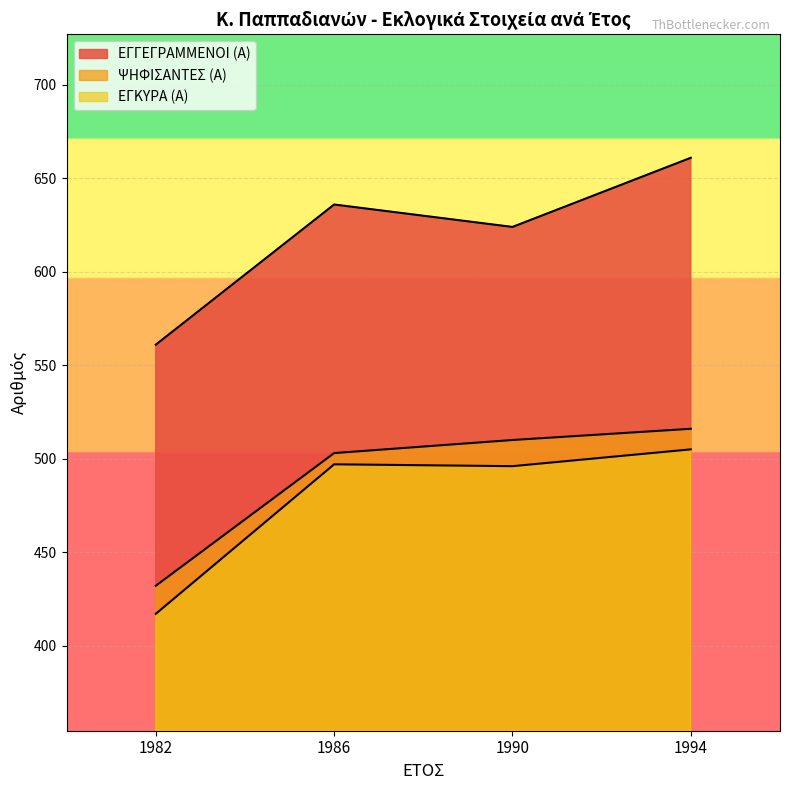

True or false: ΨΗΦΙΣΑΝΤΕΣ (Α) has more than 1 interior local peaks.

False